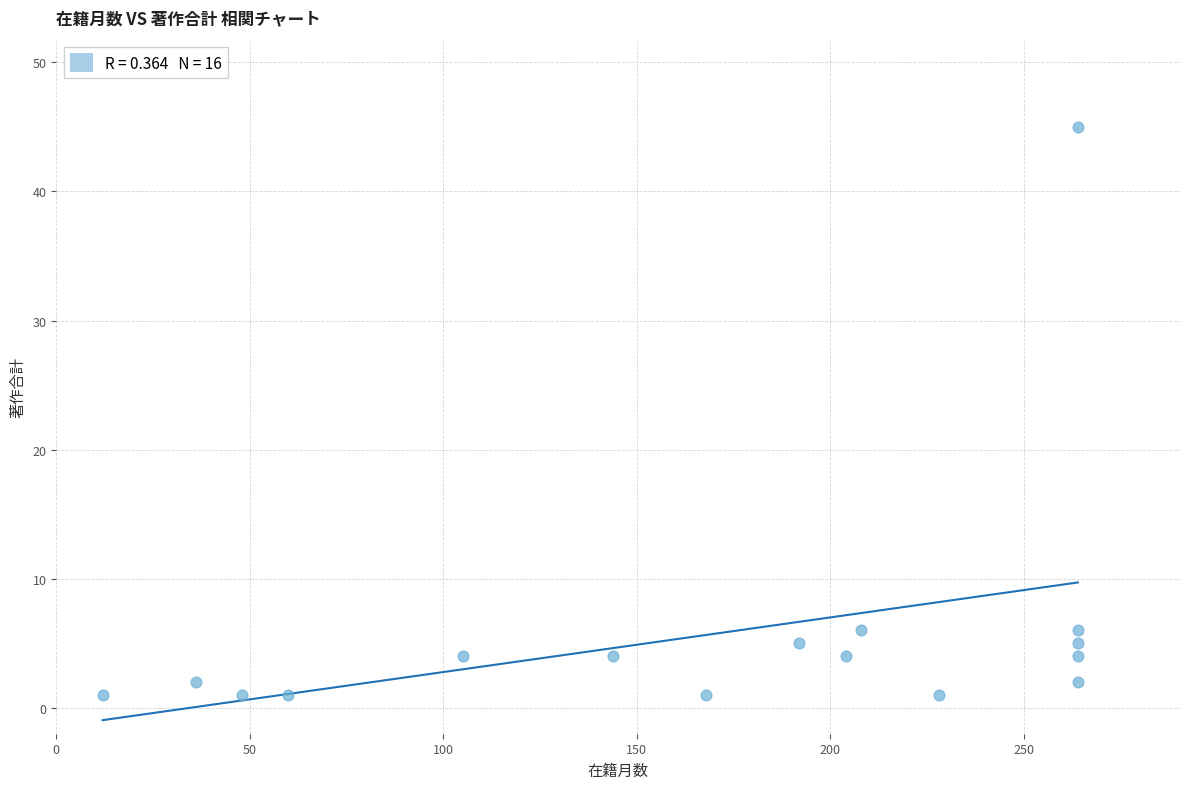

What is the range of Y values (max minus min)?

44